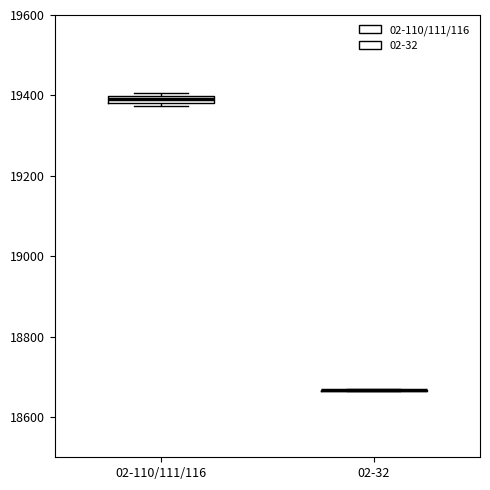

Where is the lower edge of the box for 02-110/111/116 on the y-axis? The values are not printed on the chart, so give them approximately, as read against the axis.

19380